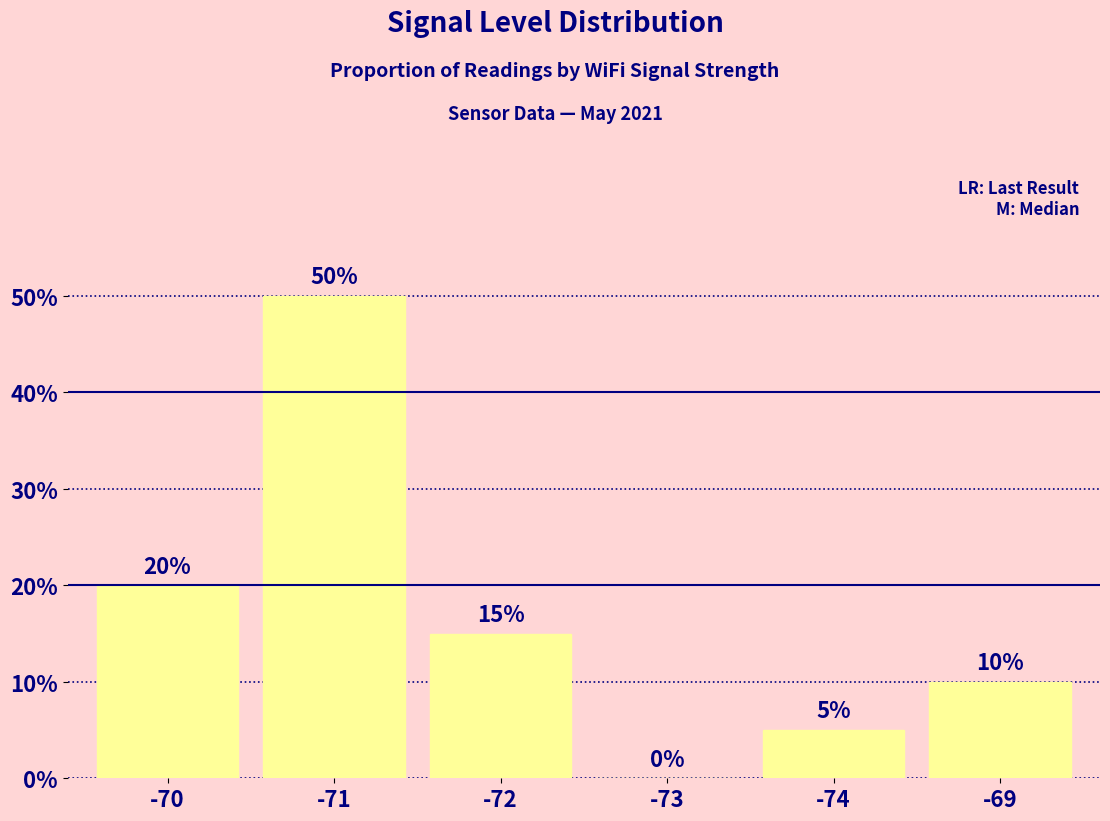

What is the change in value from -74 to -69?

+0.1